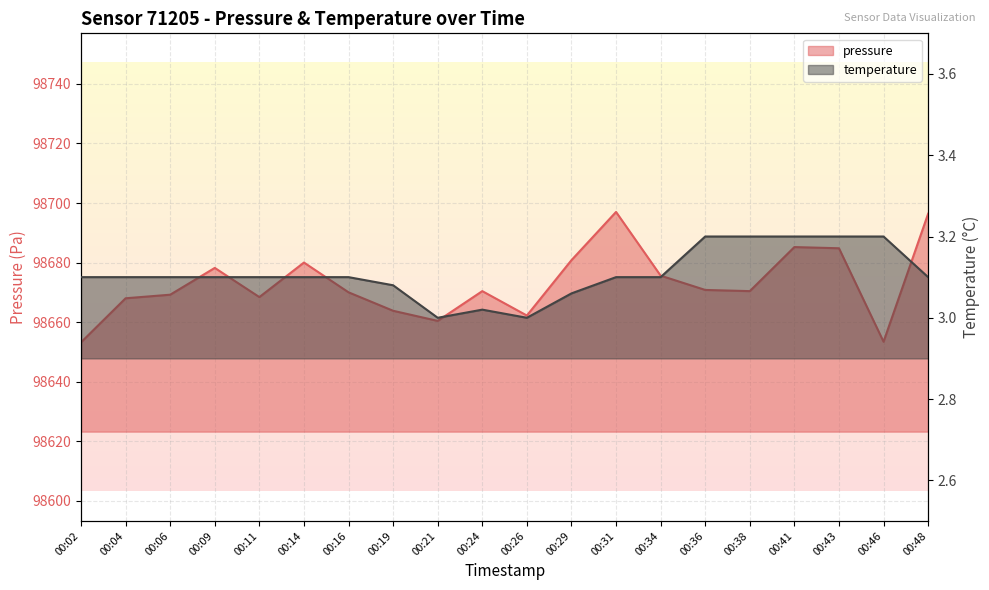

What is the value of the temperature point at the 18th from the left?

3.2